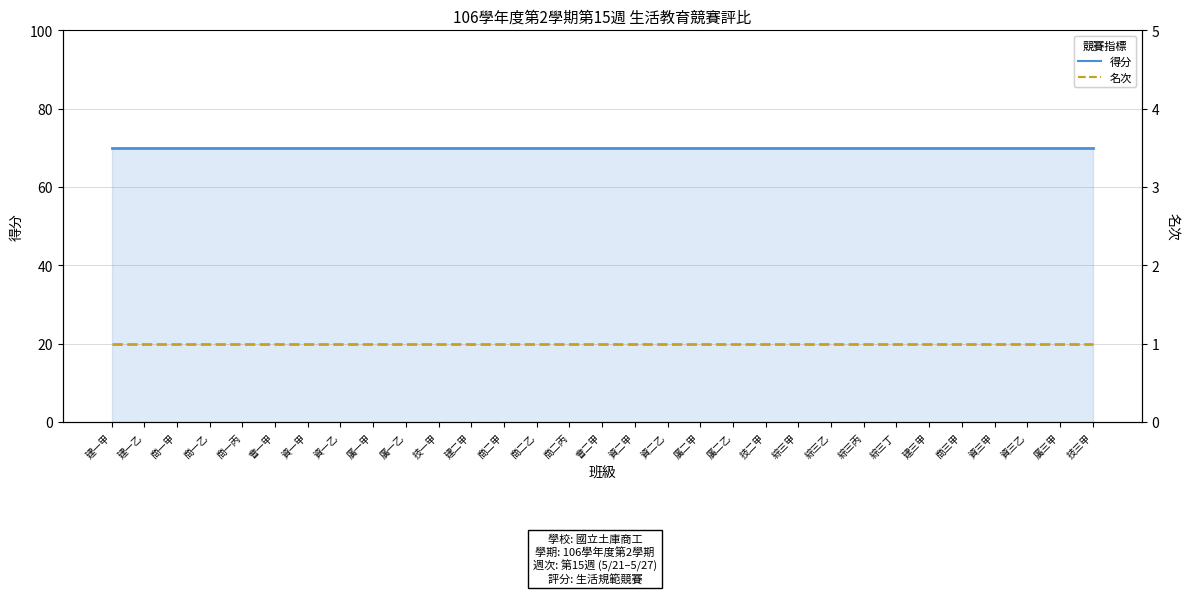

Rank the categories by 得分 value from highest to lowest.

建一甲, 建一乙, 商一甲, 商一乙, 商一丙, 會一甲, 資一甲, 資一乙, 廣一甲, 廣一乙, 技一甲, 建二甲, 商二甲, 商二乙, 商二丙, 會二甲, 資二甲, 資二乙, 廣二甲, 廣二乙, 技二甲, 綜三甲, 綜三乙, 綜三丙, 綜三丁, 建三甲, 商三甲, 資三甲, 資三乙, 廣三甲, 技三甲